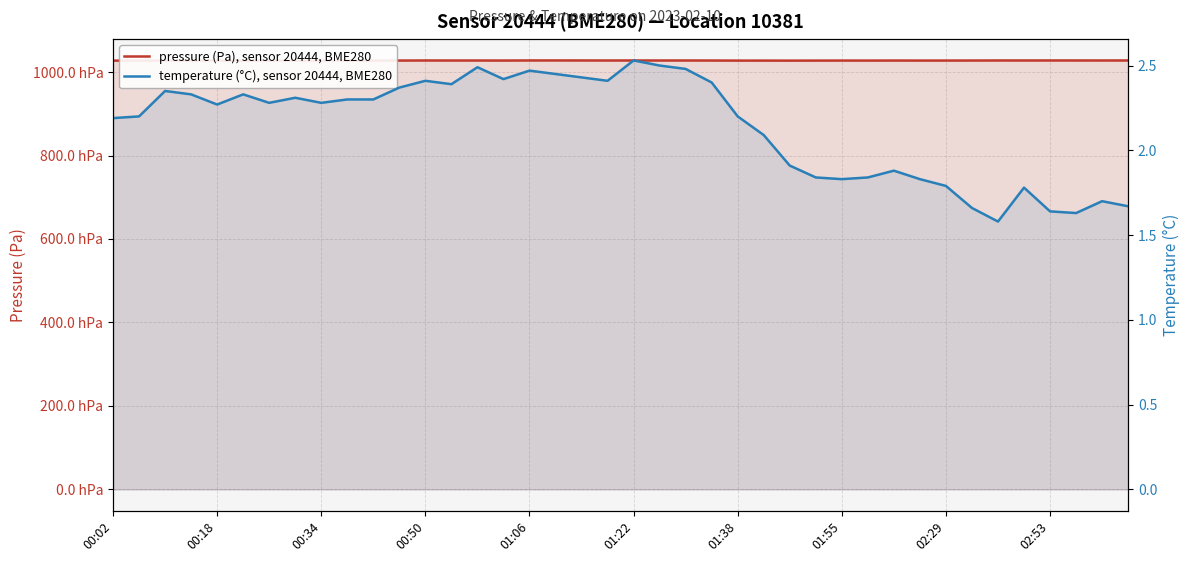

What is the difference between the highest and lowest values at 37?

102766.4